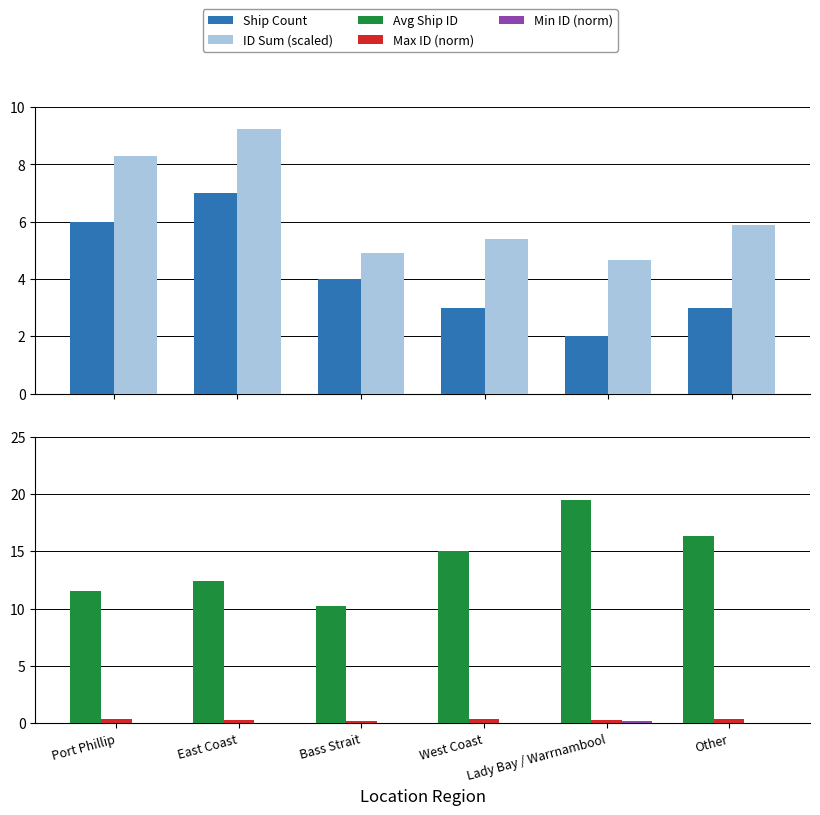

Which series has the largest total across all categories?

Avg Ship ID